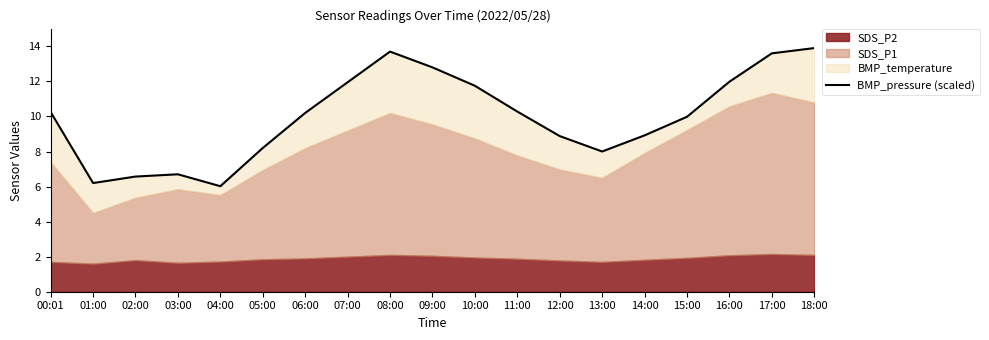

List the labels in order of value, largest first.

18:00, 08:00, 17:00, 09:00, 16:00, 07:00, 10:00, 11:00, 00:01, 06:00, 15:00, 14:00, 12:00, 05:00, 13:00, 03:00, 02:00, 01:00, 04:00